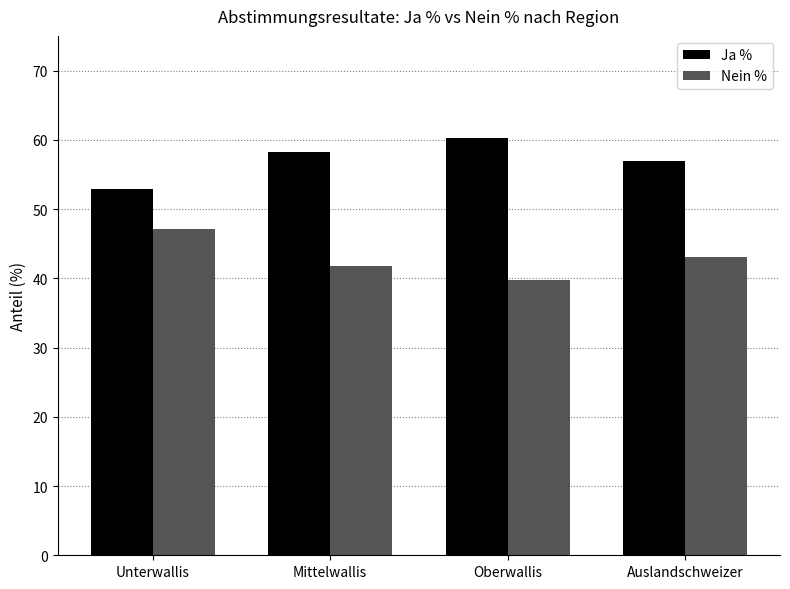

The Ja % series shows 57.0 at Auslandschweizer. True or false?

True